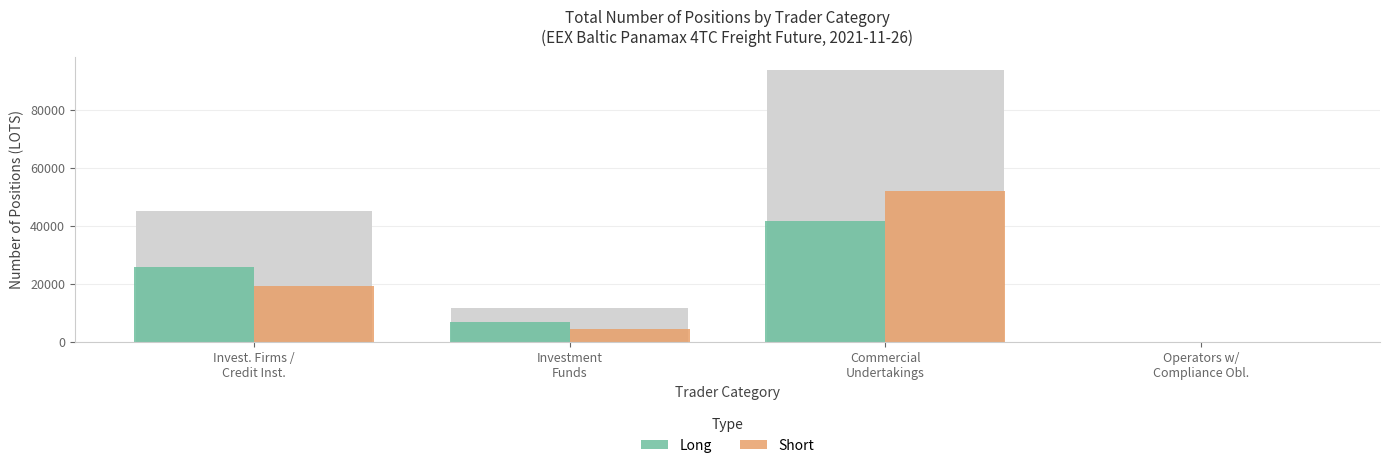

Reading right to left, extract all data points from this chart.

Long: 0.0	41716.1	6992.0	25850.7
Short: 0.0	52007.7	4690.0	19285.2